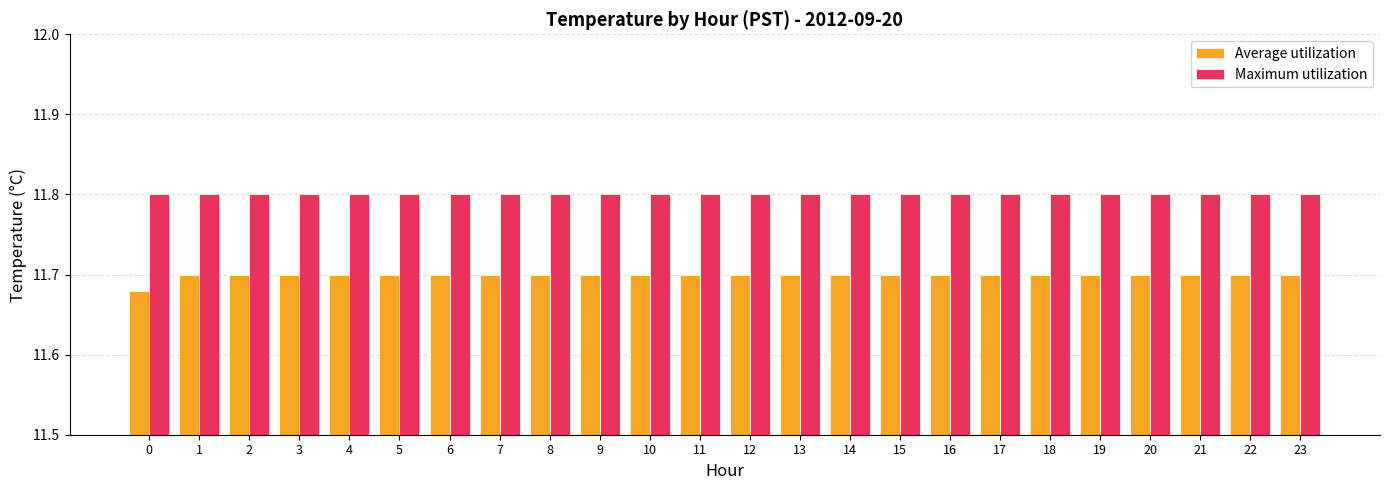

Which series has the widest spread of values?

Average utilization